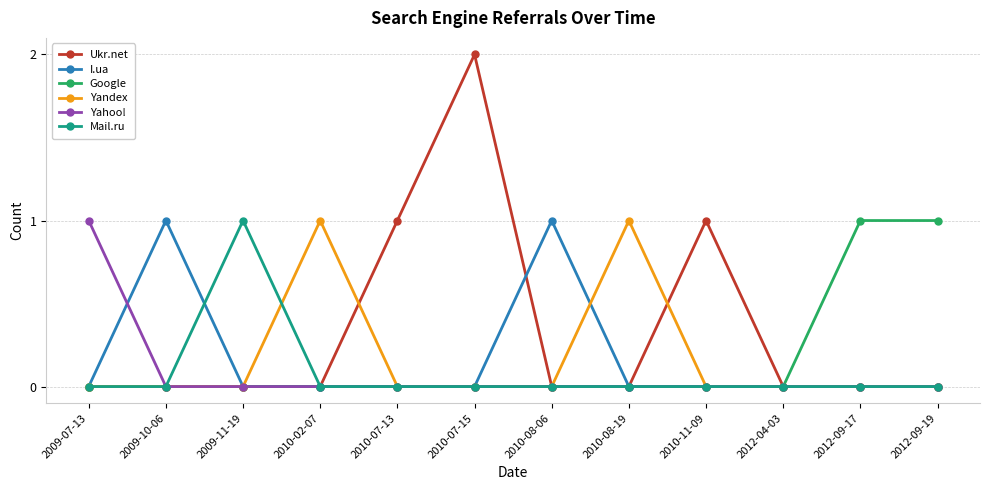

How many Mail.ru values are between 0 and 1?

12